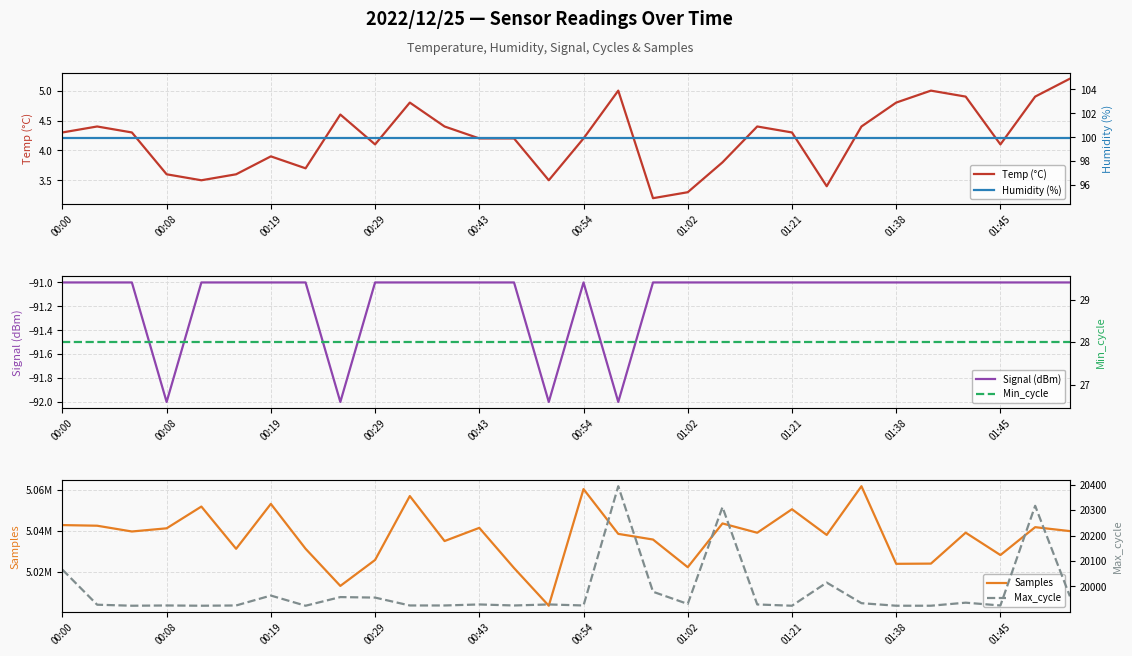

In Temp (°C), how many points are lower than both neighbors (excluding endpoints)?

7